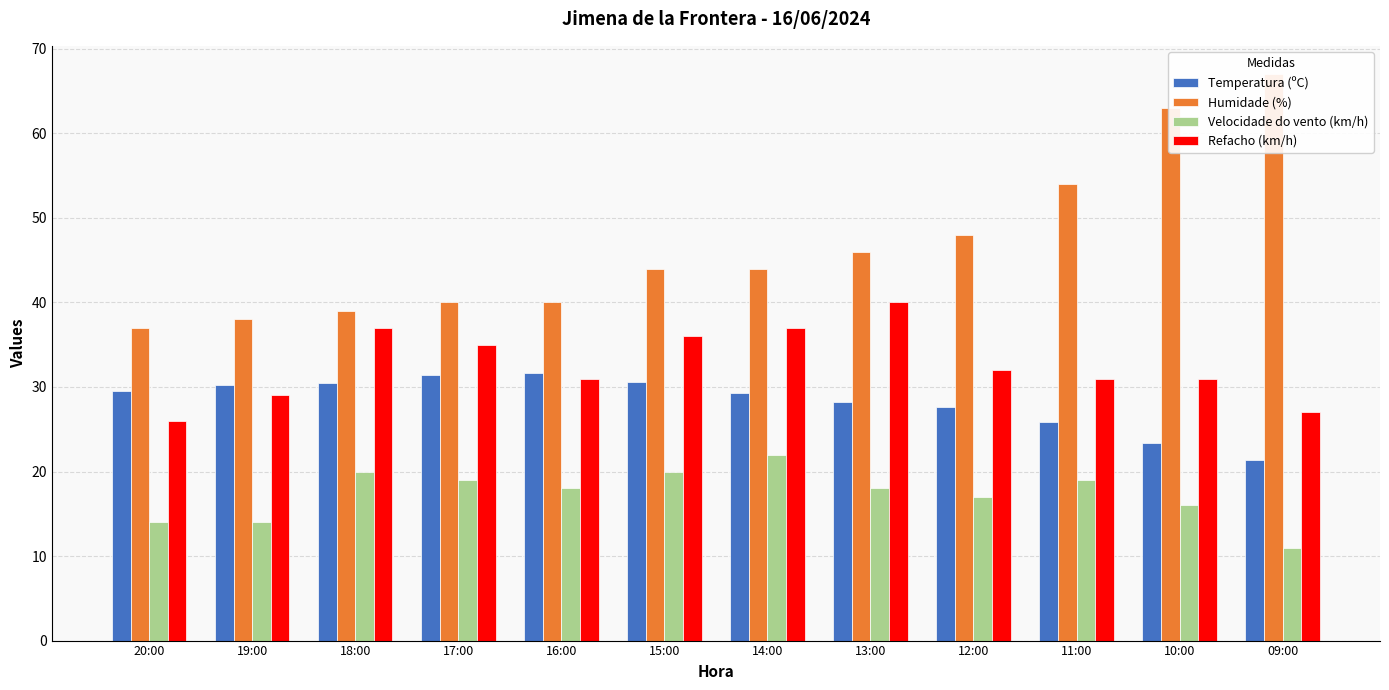

What is the sum of all Refacho (km/h) values?

392.0